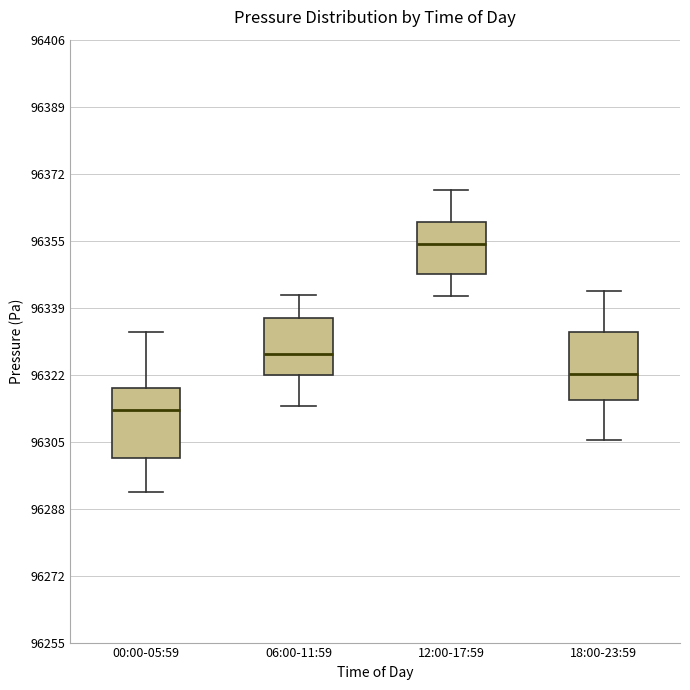

Reading left to right, transcribe this box plot: for each box, give where its median line is, the range the box spans, and where its two whiskers end, as read against the y-axis. The values are not printed on the chart, so give them approximately, as read against the axis.

00:00-05:59: median 96314, box 96302 to 96318, whiskers 96292 to 96332
06:00-11:59: median 96328, box 96322 to 96336, whiskers 96314 to 96342
12:00-17:59: median 96354, box 96348 to 96360, whiskers 96342 to 96368
18:00-23:59: median 96322, box 96316 to 96332, whiskers 96306 to 96342